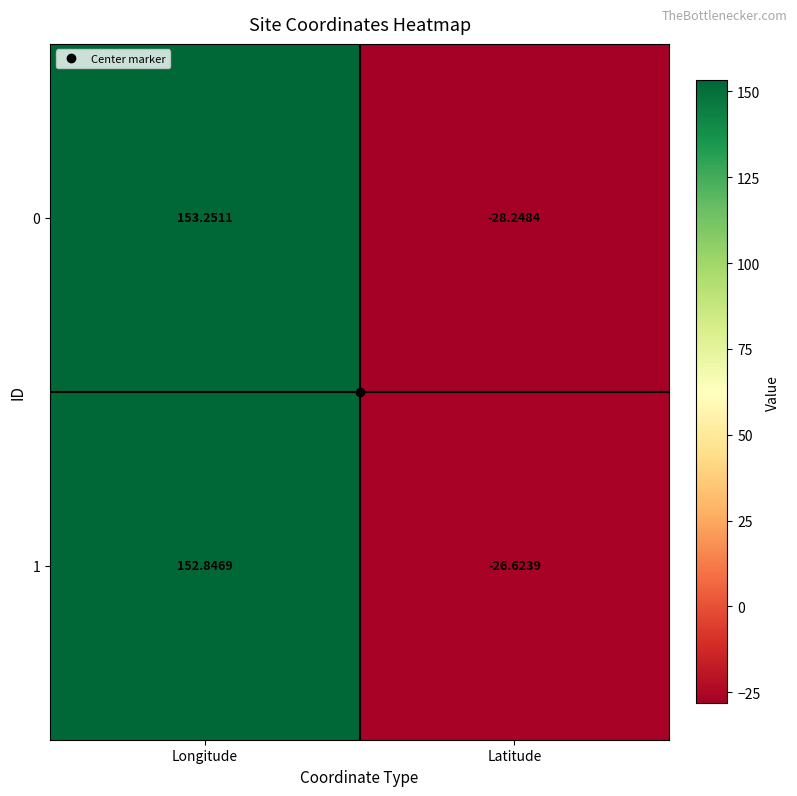

Which category has the highest value in the 0 series?

Longitude